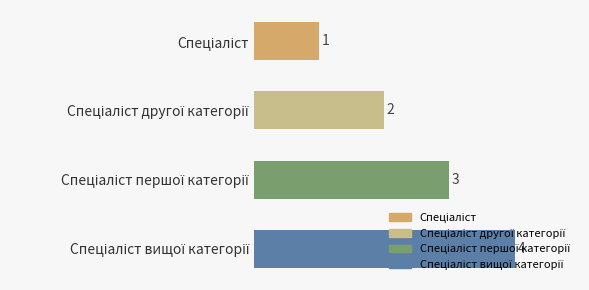

Does the chart contain stacked bars?

No